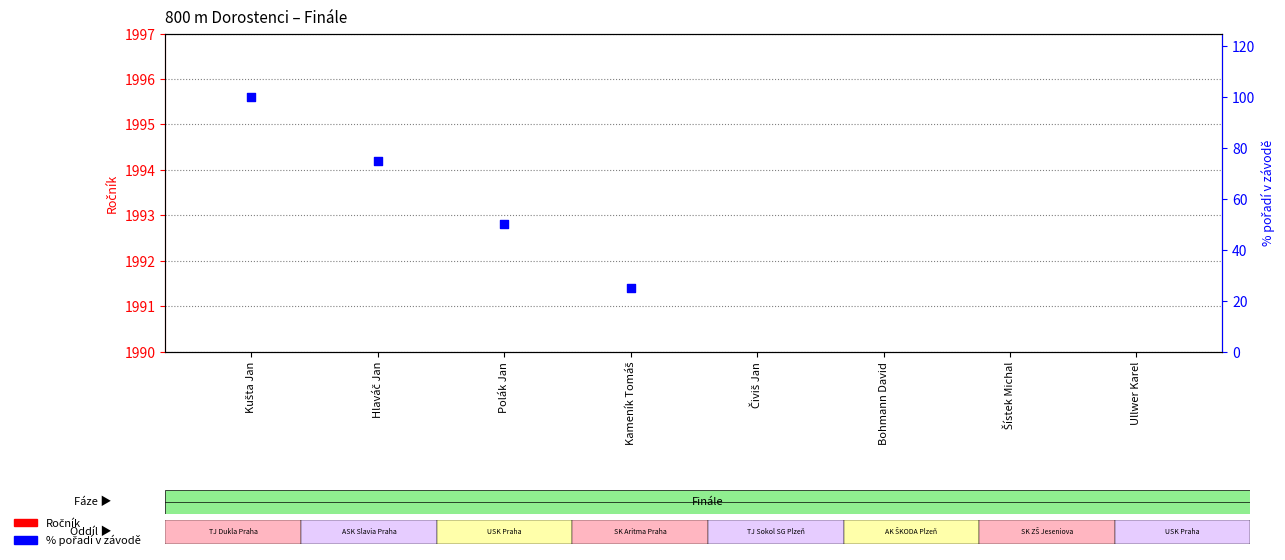

Which series contains the lowest Y value?

% pořadí v závodě